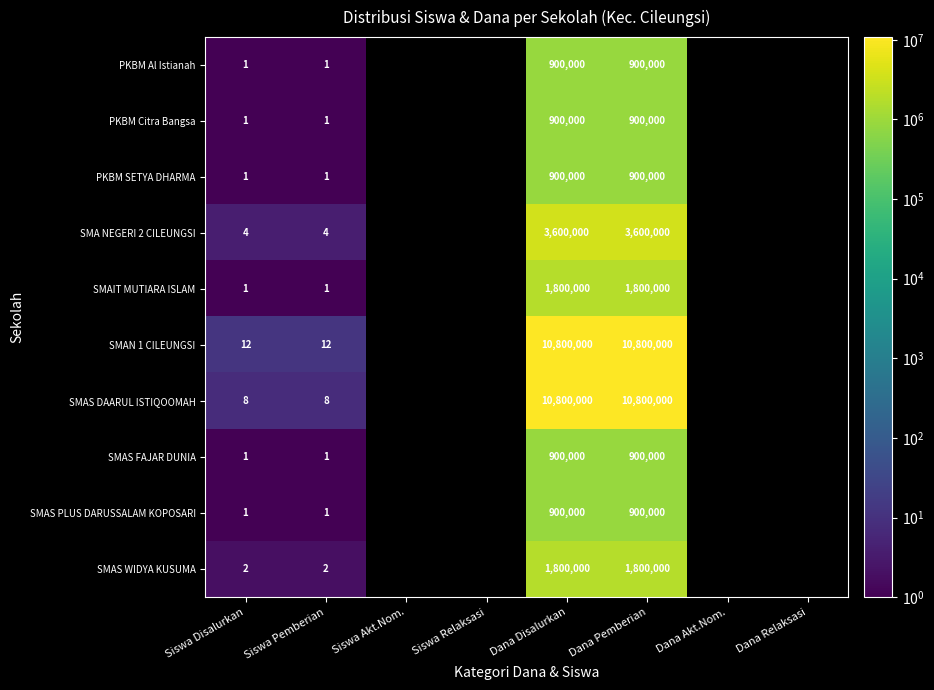

What is the difference between the SMAS DAARUL ISTIQOOMAH values at Siswa Pemberian and Dana Disalurkan?

10799992